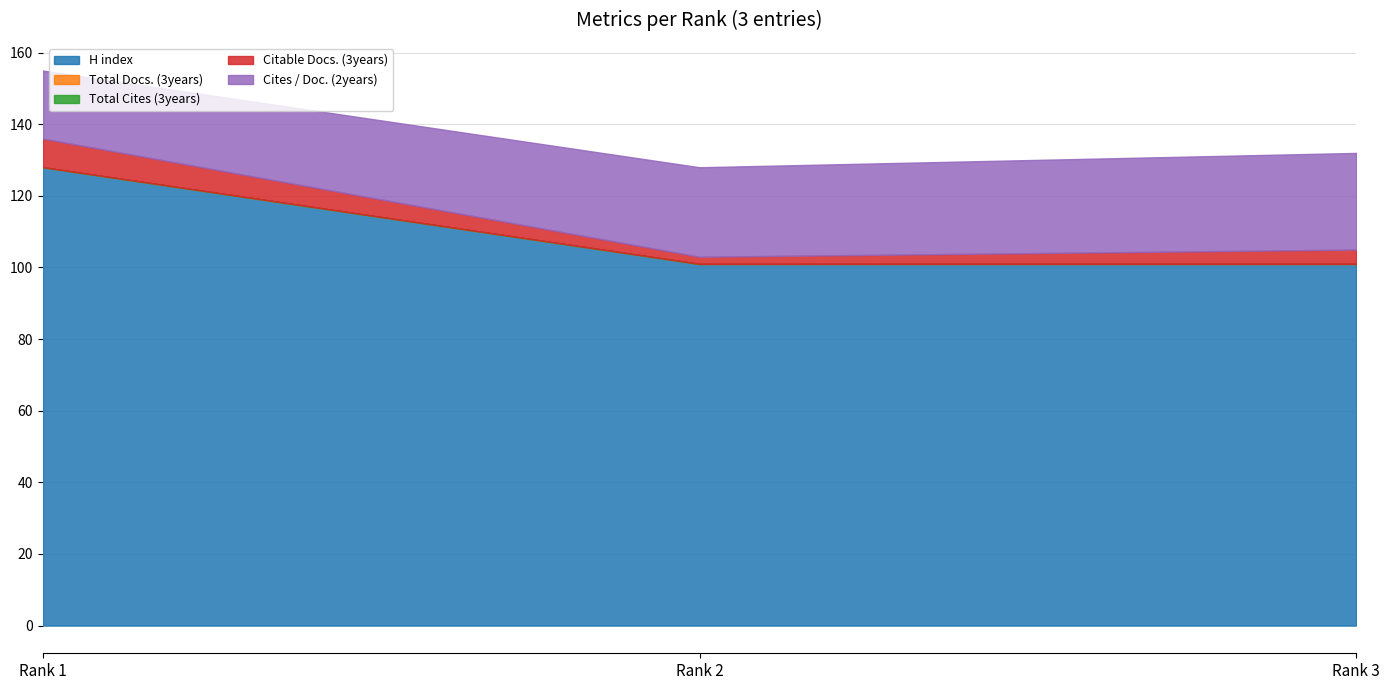

How many data points in H index are above 101?

1